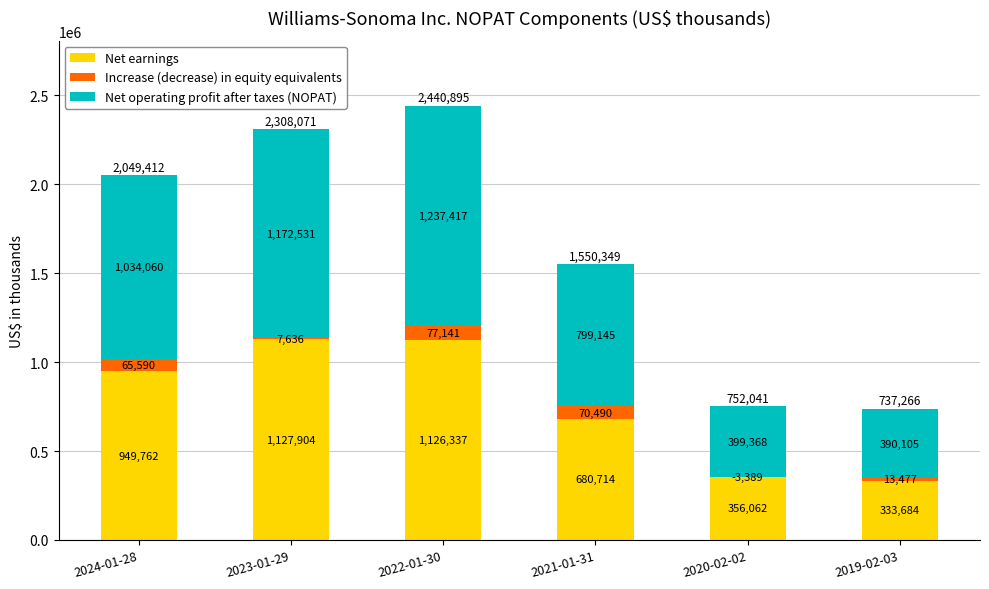

What are all the series names shown in the legend?

Net earnings, Increase (decrease) in equity equivalents, Net operating profit after taxes (NOPAT)